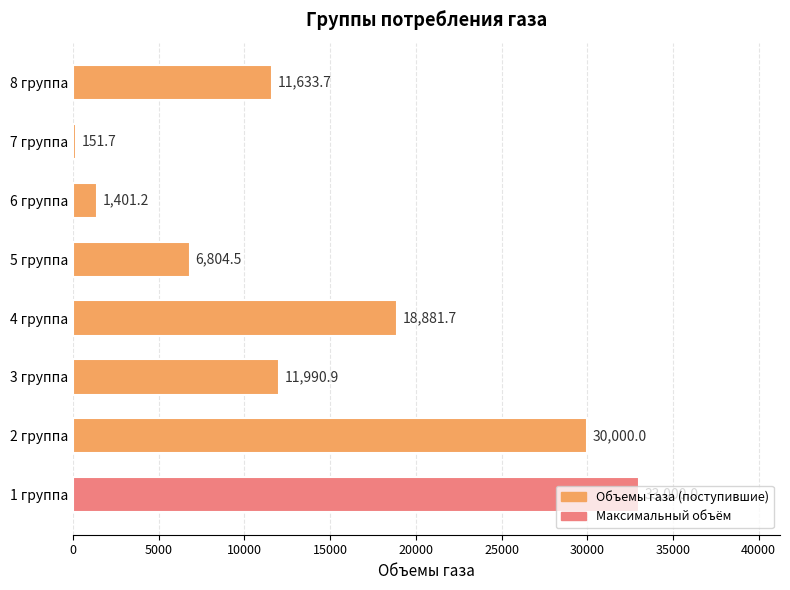

What is the change in value from 4 группа to 8 группа?

-7248.0